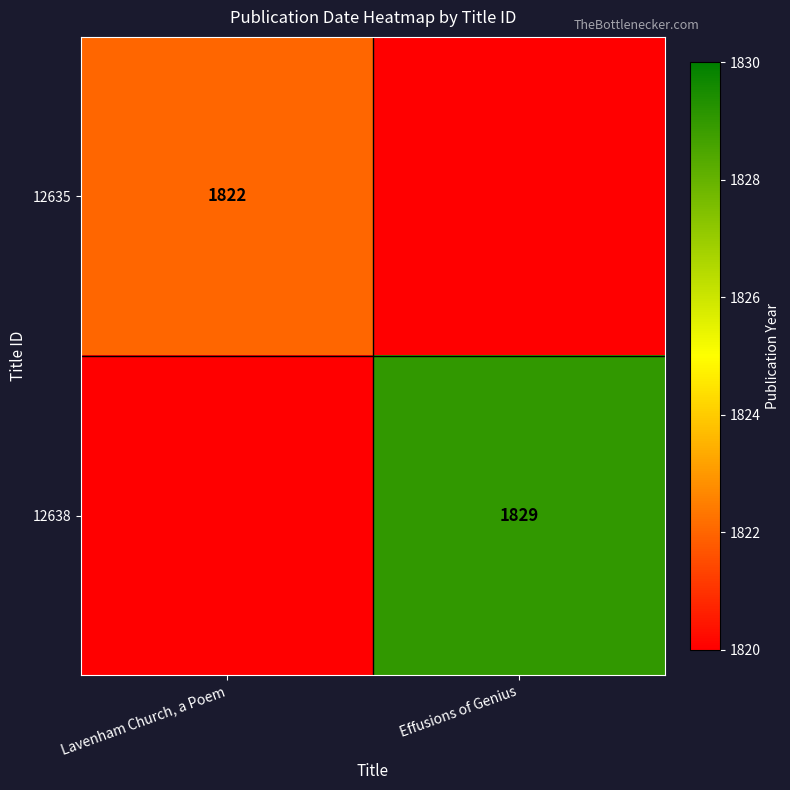

Between Lavenham Church, a Poem and Effusions of Genius, which is larger?

Effusions of Genius